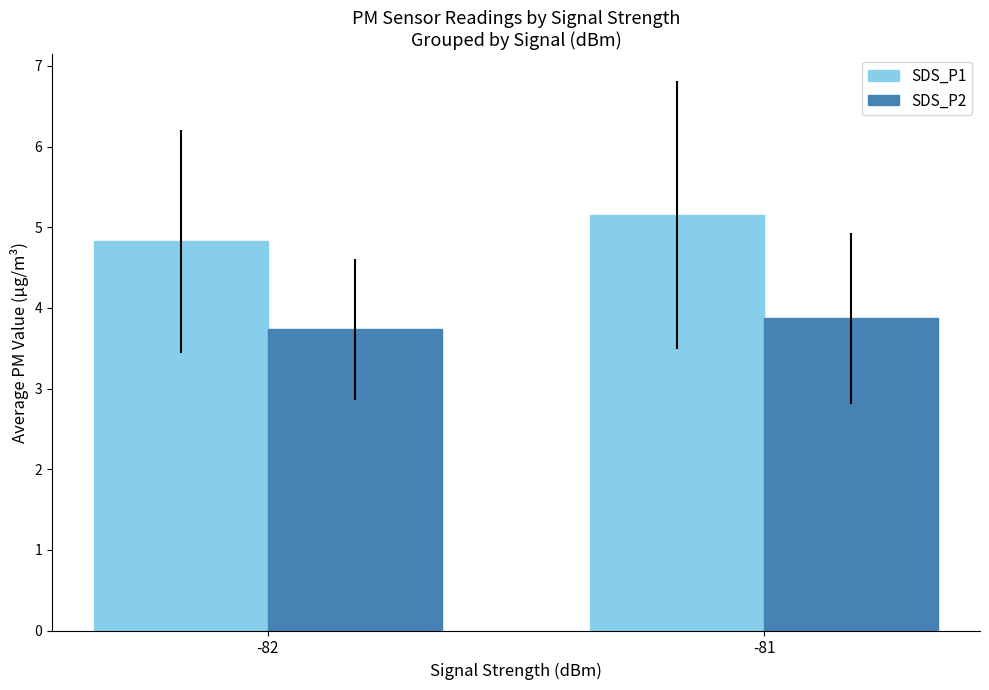

How many distinct data groups are displayed?

2